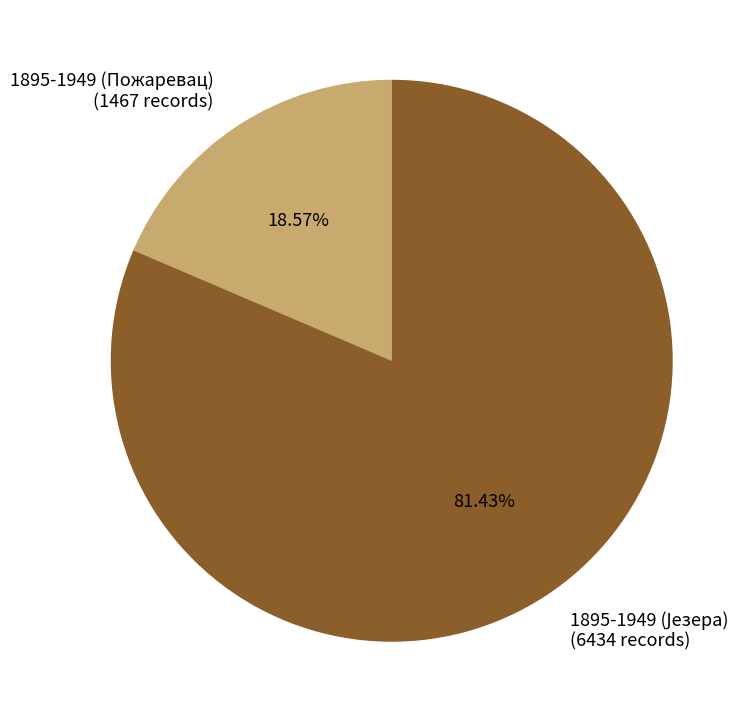

Is there any slice that represents more than half of the pie?

Yes